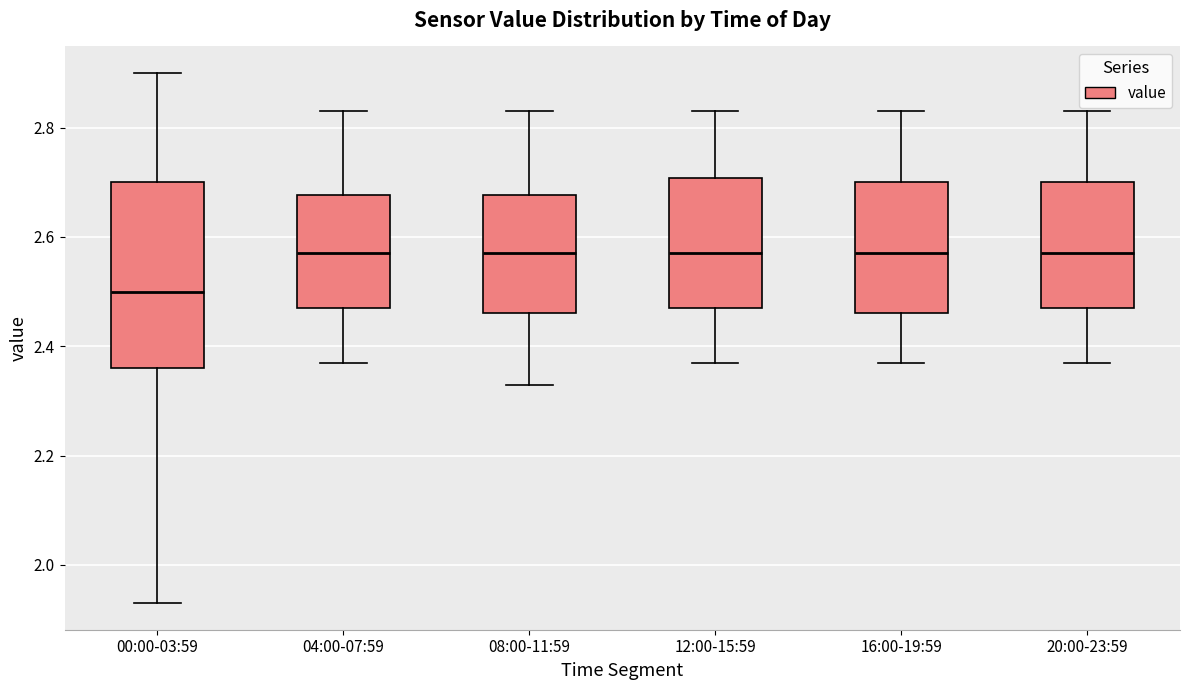

Reading left to right, read every box against the y-axis: the position of its median line, the range the box covers, and the ends of its whiskers. The values are not printed on the chart, so give them approximately, as read against the axis.

00:00-03:59: median 2.50, box 2.36 to 2.70, whiskers 1.94 to 2.90
04:00-07:59: median 2.58, box 2.48 to 2.68, whiskers 2.38 to 2.84
08:00-11:59: median 2.58, box 2.46 to 2.68, whiskers 2.34 to 2.84
12:00-15:59: median 2.58, box 2.48 to 2.70, whiskers 2.38 to 2.84
16:00-19:59: median 2.58, box 2.46 to 2.70, whiskers 2.38 to 2.84
20:00-23:59: median 2.58, box 2.48 to 2.70, whiskers 2.38 to 2.84